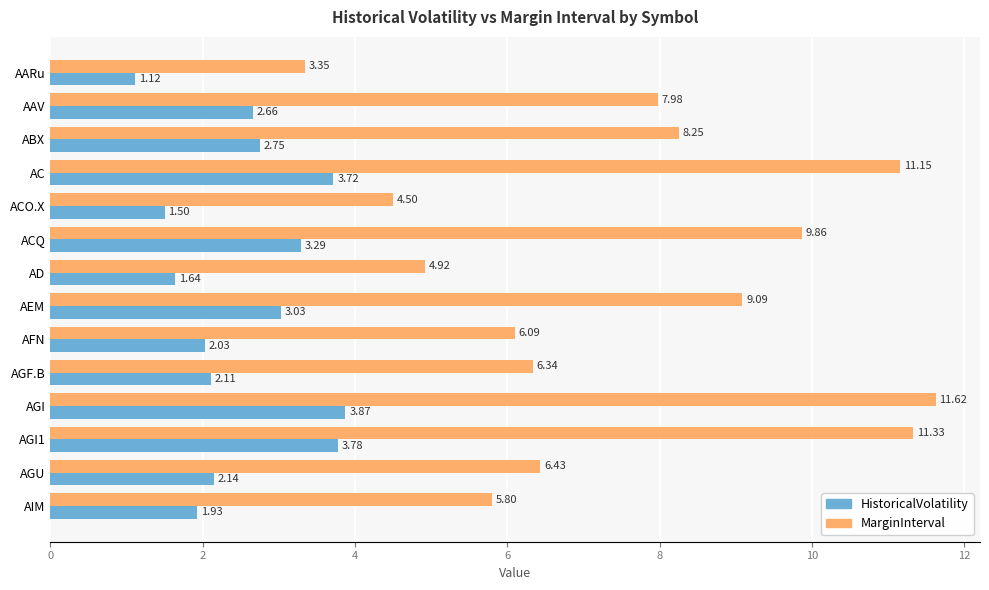

At which label is MarginInterval closest to 7?

AGU